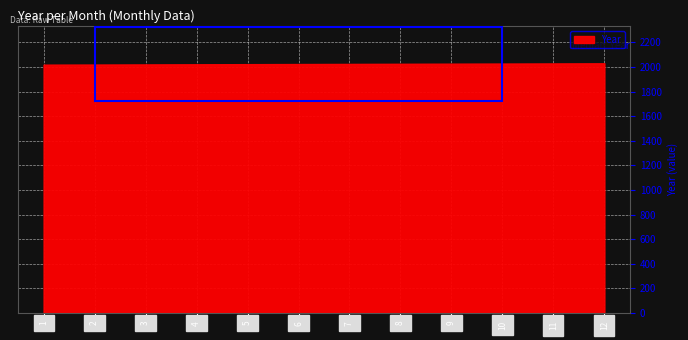

What is the difference between the values at 3 and 12?

9